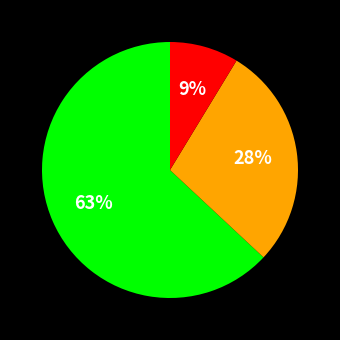

Is there a majority slice in this chart?

Yes